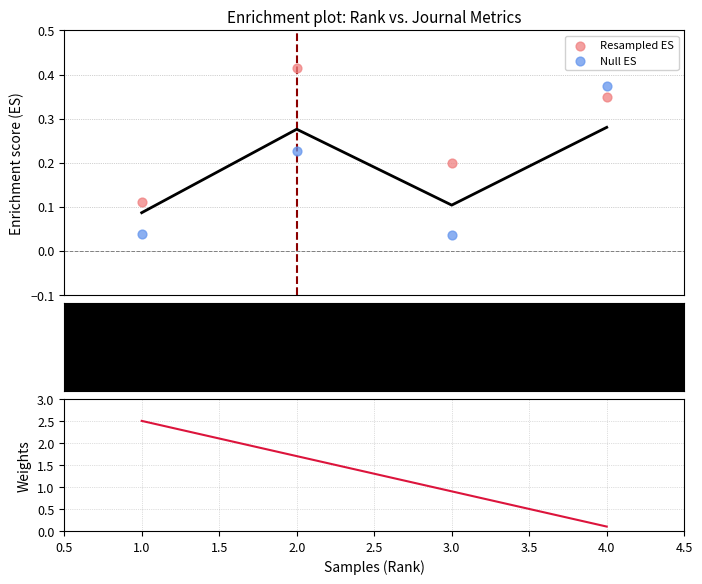

What is the total value across all series at 3.0?

1.1